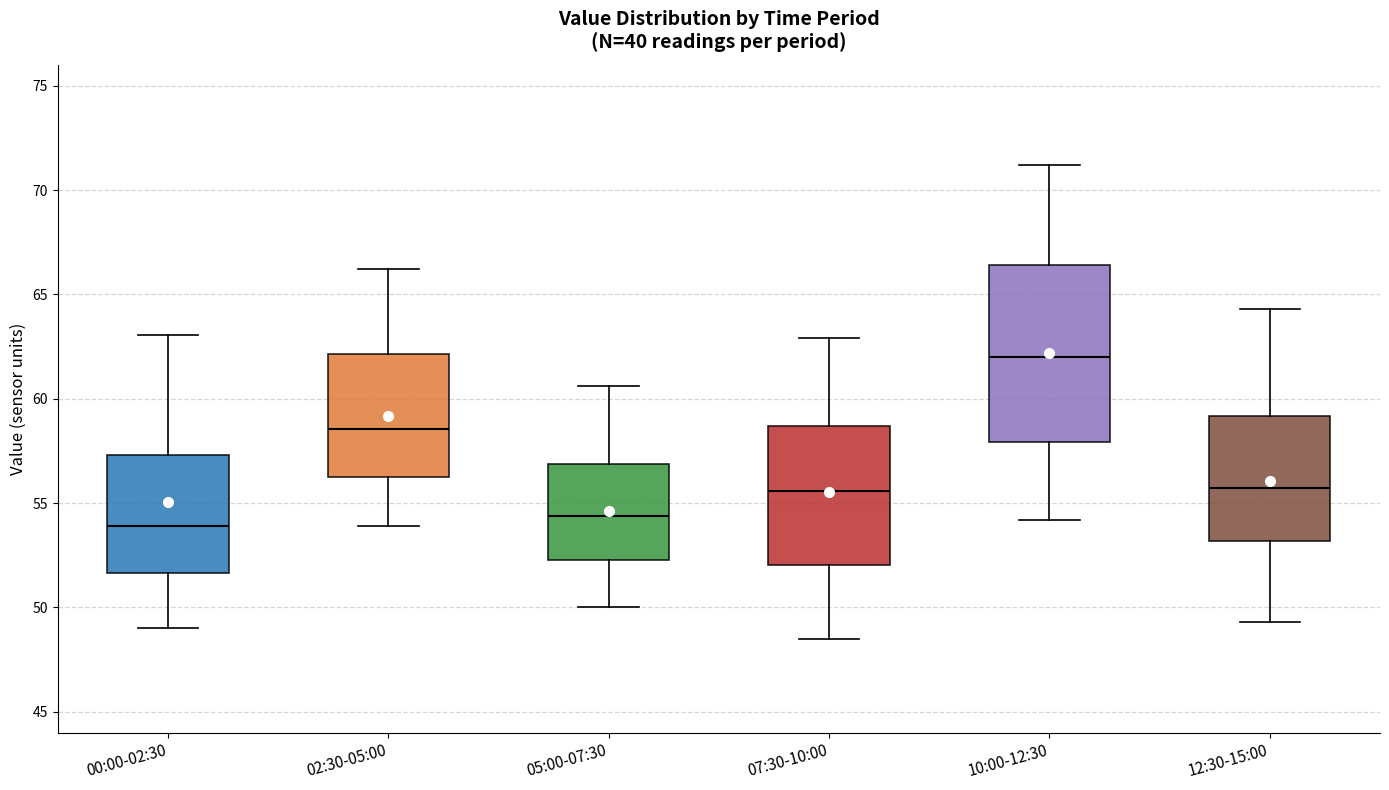

Reading left to right, read every box against the y-axis: the position of its median line, the range the box covers, and the ends of its whiskers. The values are not printed on the chart, so give them approximately, as read against the axis.

00:00-02:30: median 54.0, box 51.5 to 57.5, whiskers 49.0 to 63.0
02:30-05:00: median 58.5, box 56.5 to 62.0, whiskers 54.0 to 66.0
05:00-07:30: median 54.5, box 52.5 to 57.0, whiskers 50.0 to 60.5
07:30-10:00: median 55.5, box 52.0 to 58.5, whiskers 48.5 to 63.0
10:00-12:30: median 62.0, box 58.0 to 66.5, whiskers 54.0 to 71.0
12:30-15:00: median 55.5, box 53.0 to 59.0, whiskers 49.5 to 64.5